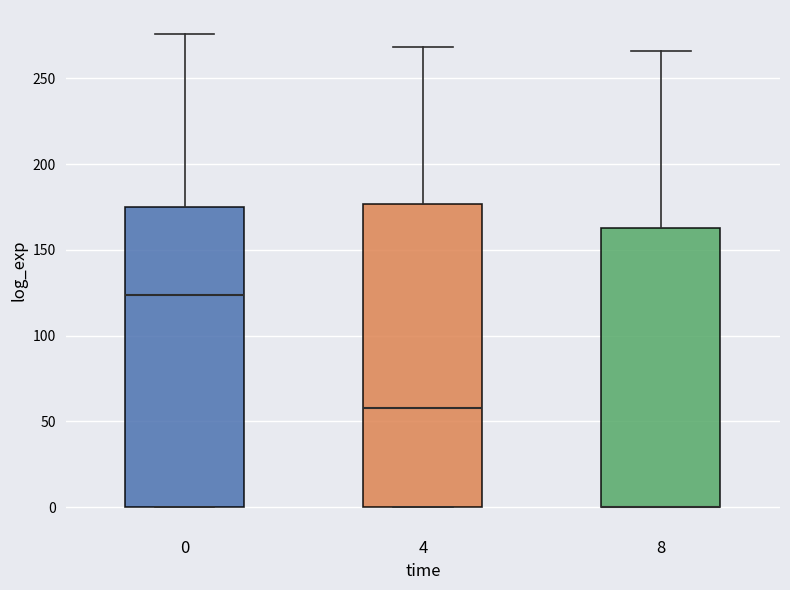

Reading left to right, transcribe this box plot: for each box, give where its median line is, the range the box spans, and where its two whiskers end, as read against the y-axis. The values are not printed on the chart, so give them approximately, as read against the axis.

0: median 125, box 0 to 175, whiskers 0 to 275
4: median 60, box 0 to 175, whiskers 0 to 270
8: median 0 (drawn on the box's lower edge), box 0 to 165, whiskers 0 to 265